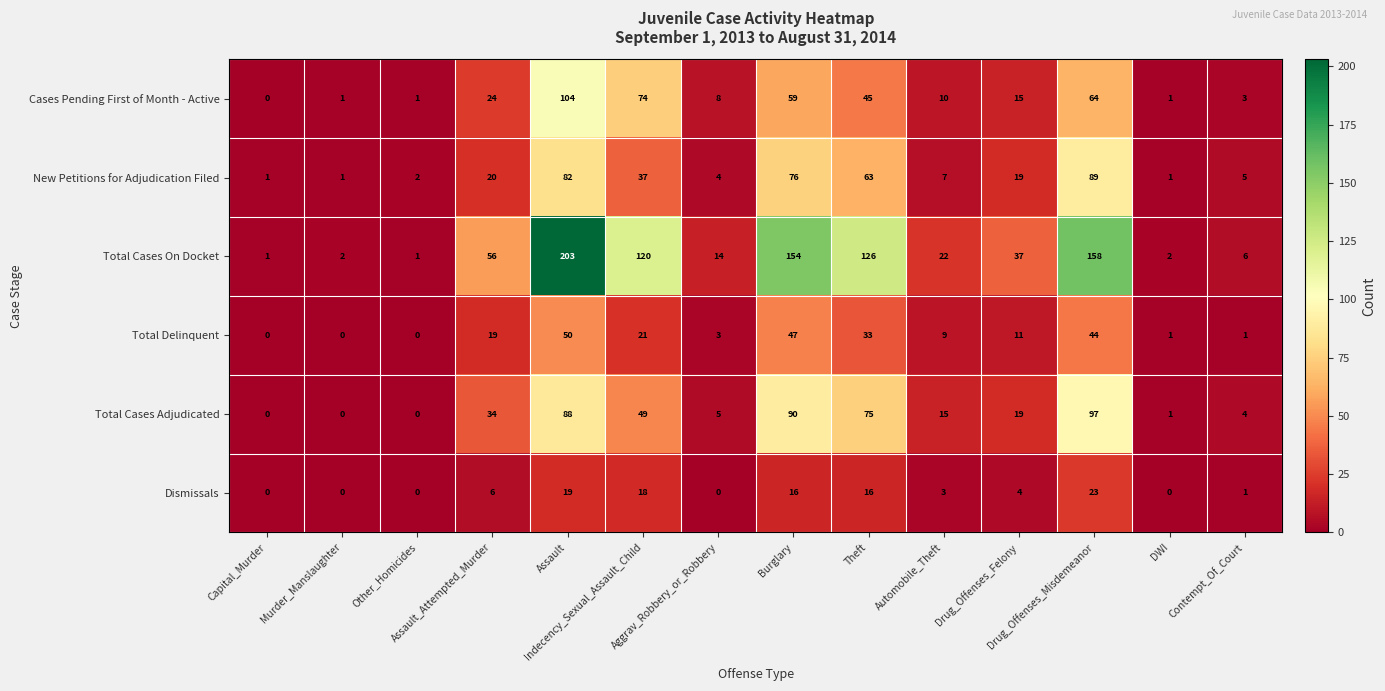

List the series in order of their peak value, highest first.

Total Cases On Docket, Cases Pending First of Month - Active, Total Cases Adjudicated, New Petitions for Adjudication Filed, Total Delinquent, Dismissals